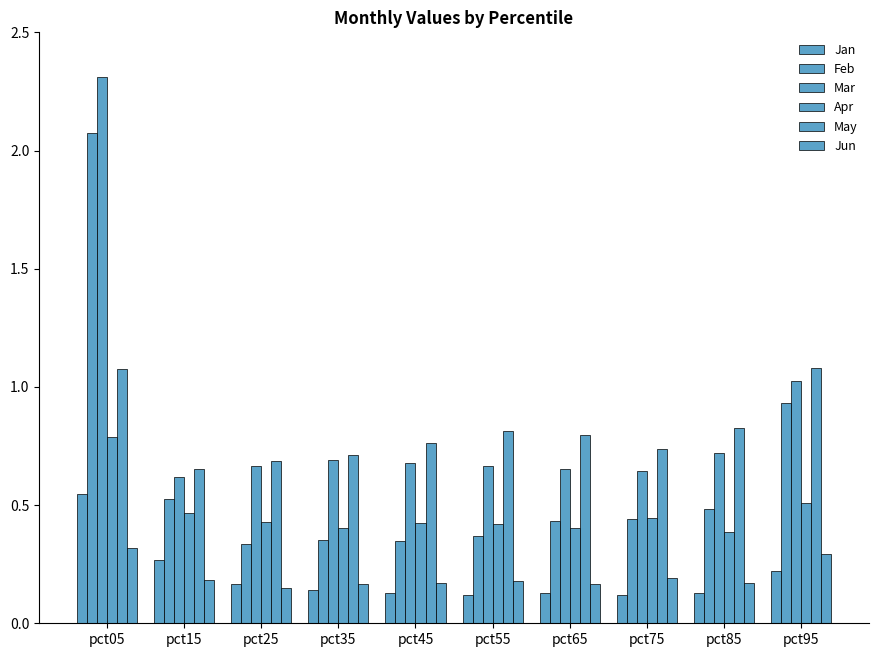

What is the value of the Jan bar at the 10th from the left?

0.2